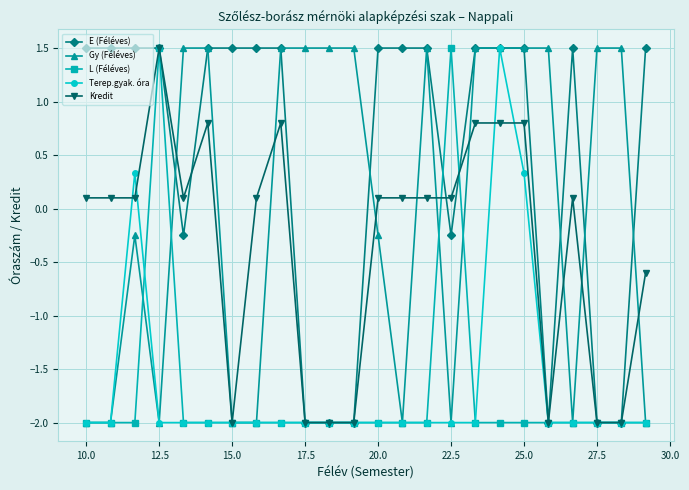

How many values in Kredit are above zero?

16